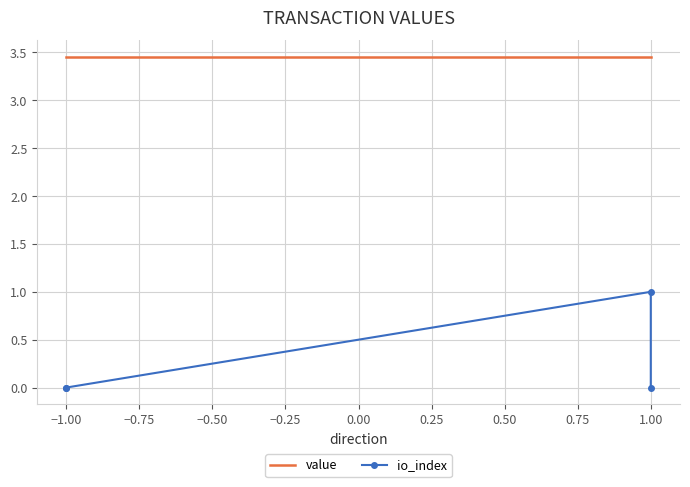

True or false: io_index has more than 2 interior local peaks.

False